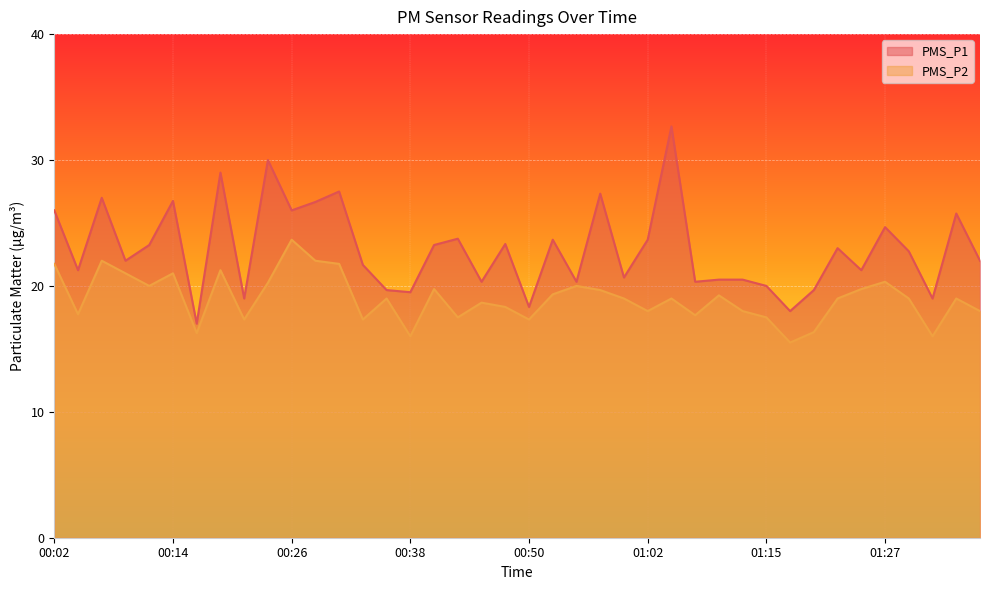

Does the chart display data point markers on the line(s)?

No